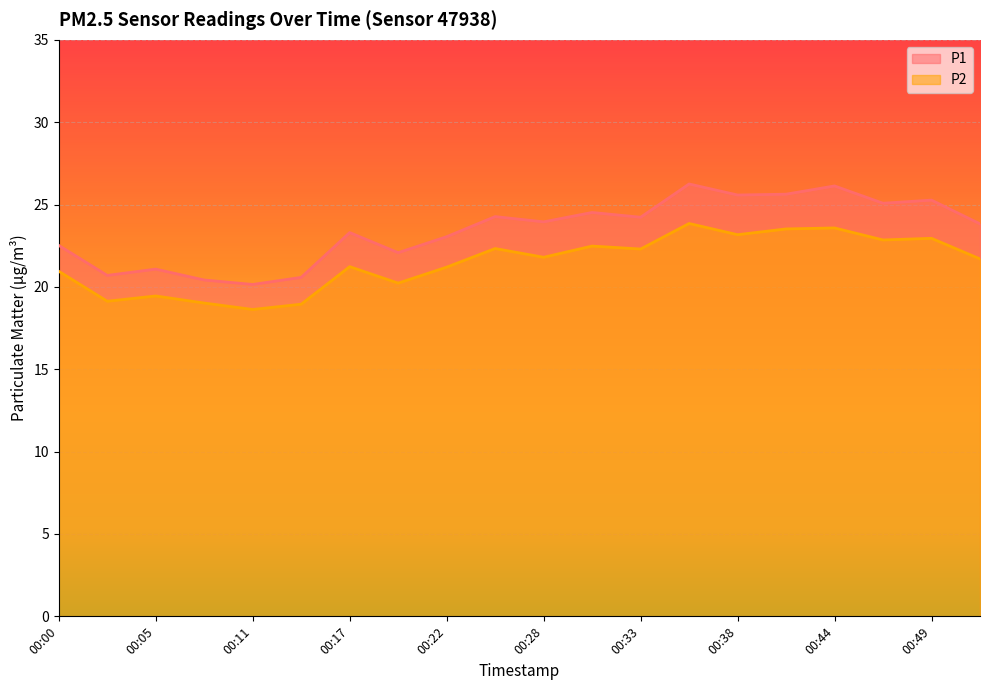

Is the value of P1 at 00:49 greater than the value of P2 at 00:25?

Yes